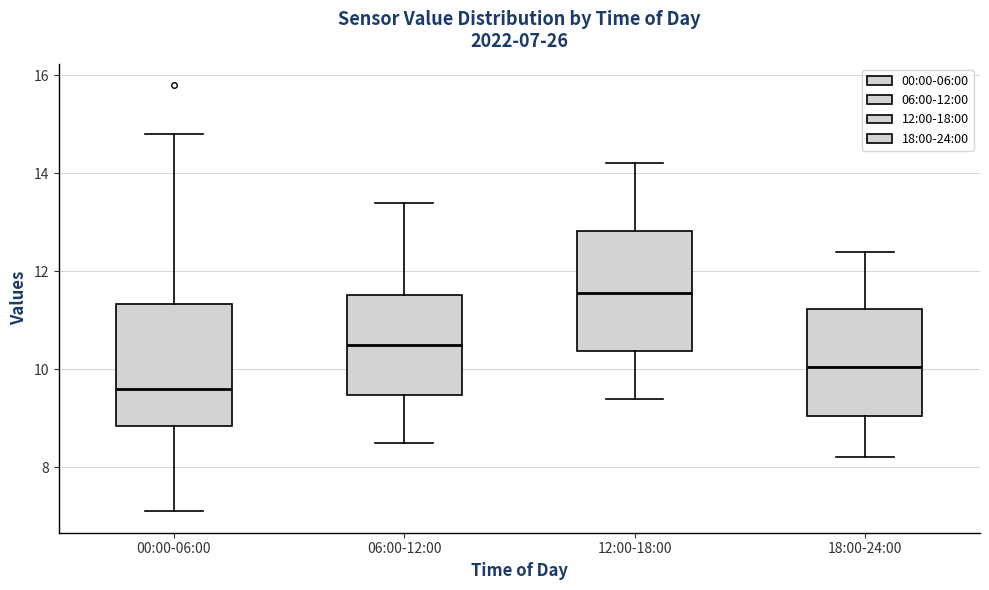

Which box's median line is the lowest?

00:00-06:00